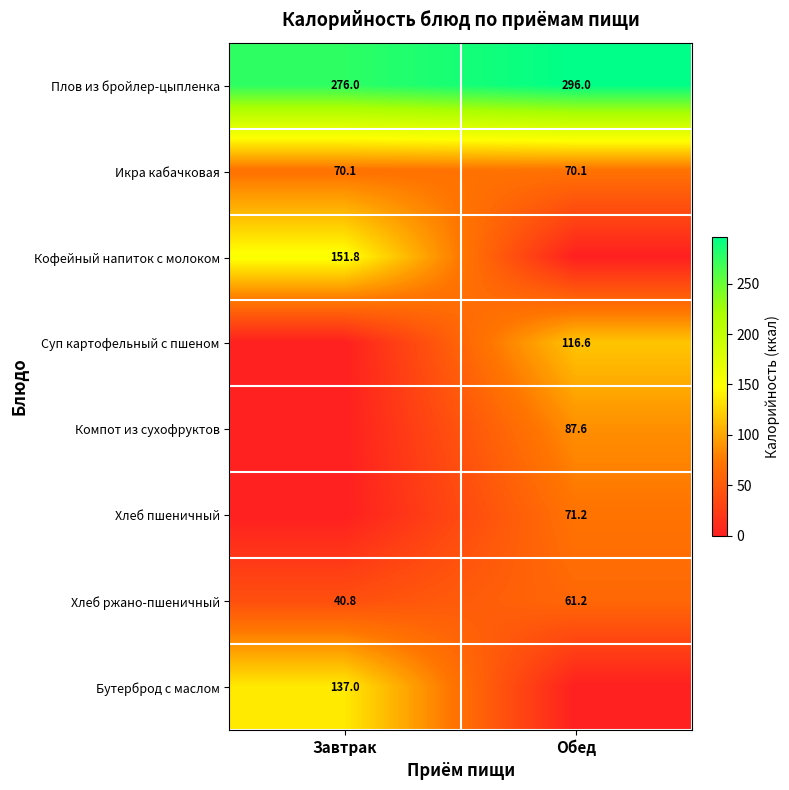

How many values in the Хлеб ржано-пшеничный series are below 61?

1